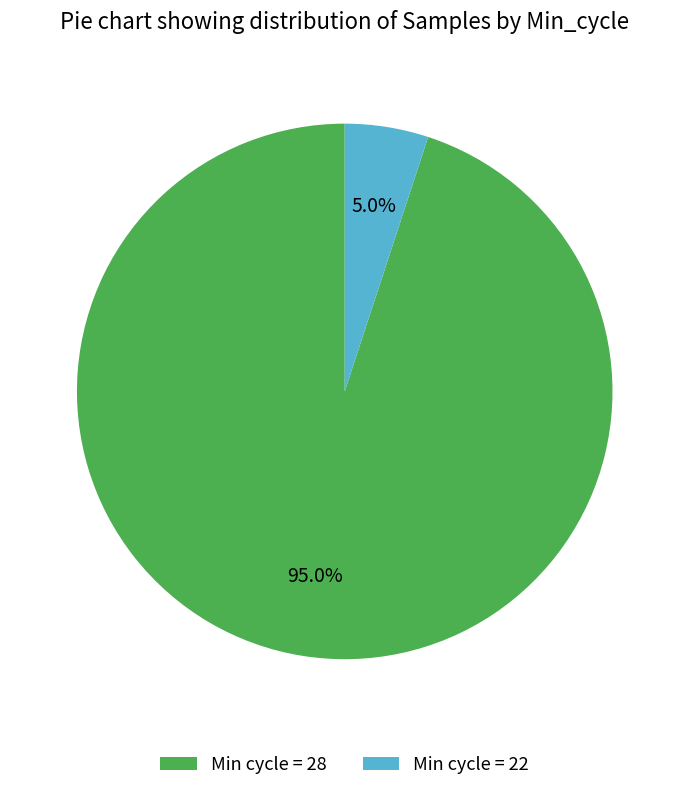

Is the sum of Min cycle = 28 and Min cycle = 22 greater than half?

Yes